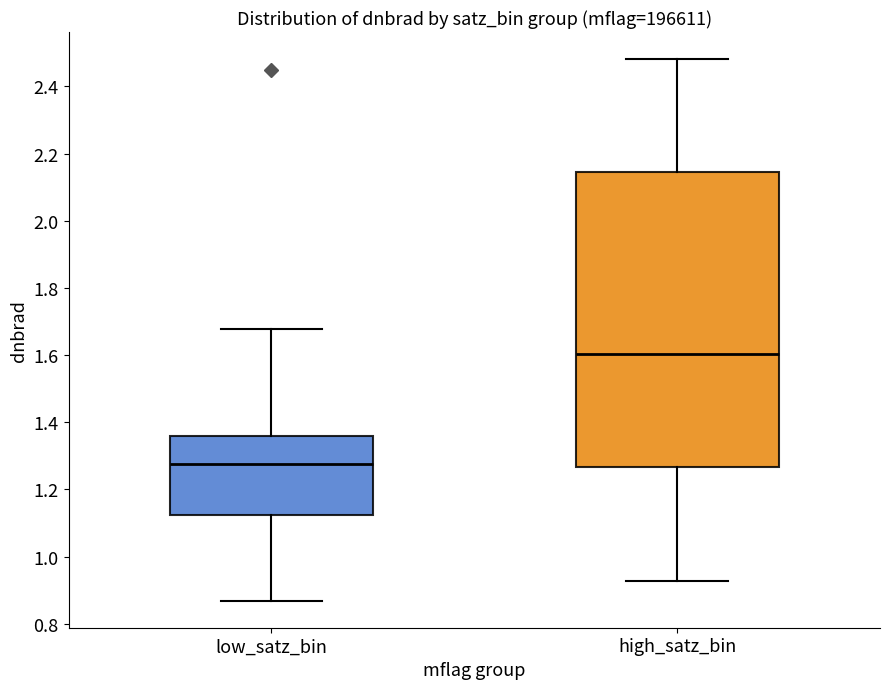

Where does the upper whisker of the box for low_satz_bin end on the y-axis? The values are not printed on the chart, so give them approximately, as read against the axis.

1.68